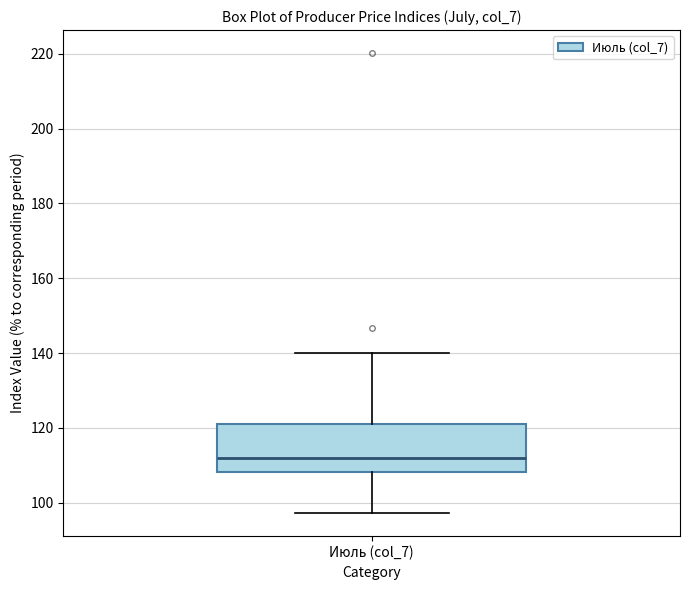

Transcribe this box plot: give where the median line is, the range the box spans, and where the two whiskers end, as read against the y-axis. The values are not printed on the chart, so give them approximately, as read against the axis.

median 112, box 108 to 122, whiskers 98 to 140